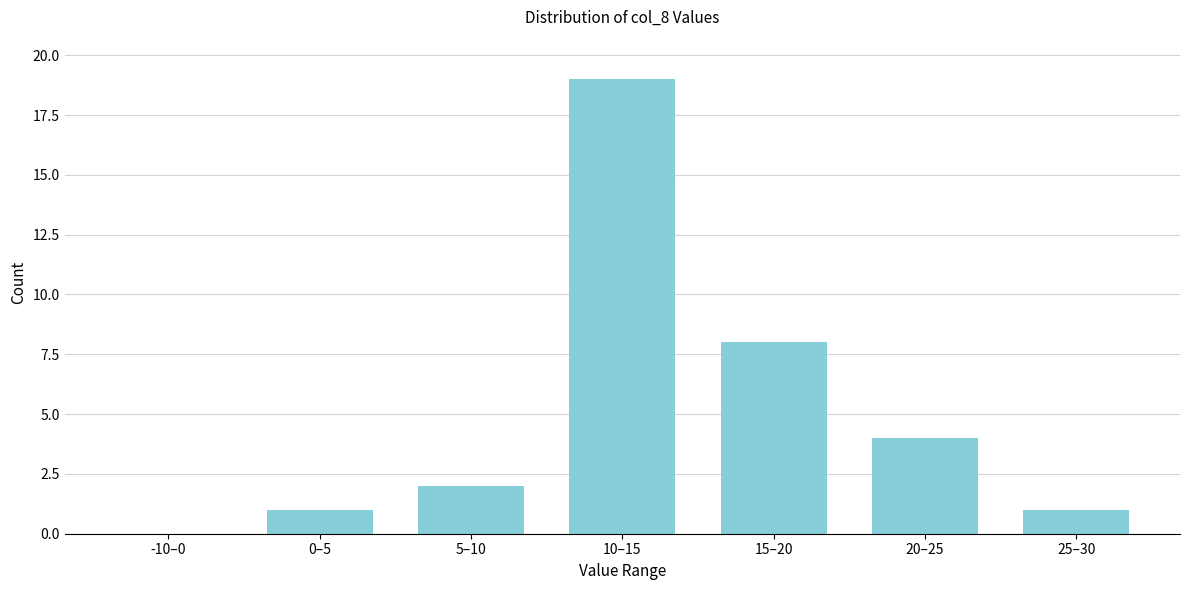

Reading left to right, extract all data points from this chart.

-10–0=0	0–5=1	5–10=2	10–15=19	15–20=8	20–25=4	25–30=1